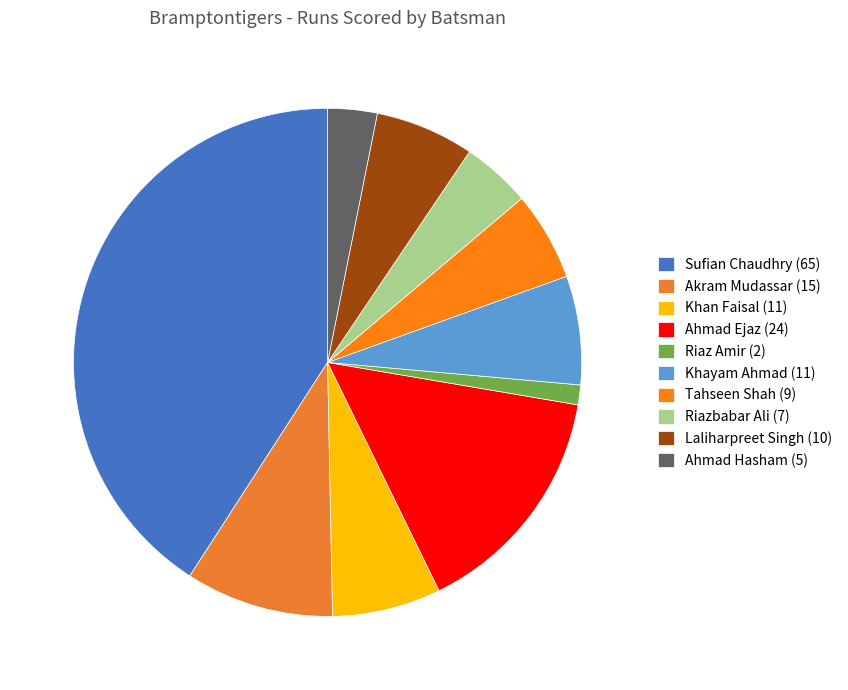

What portion of the pie excludes Riaz Amir?

98.7%